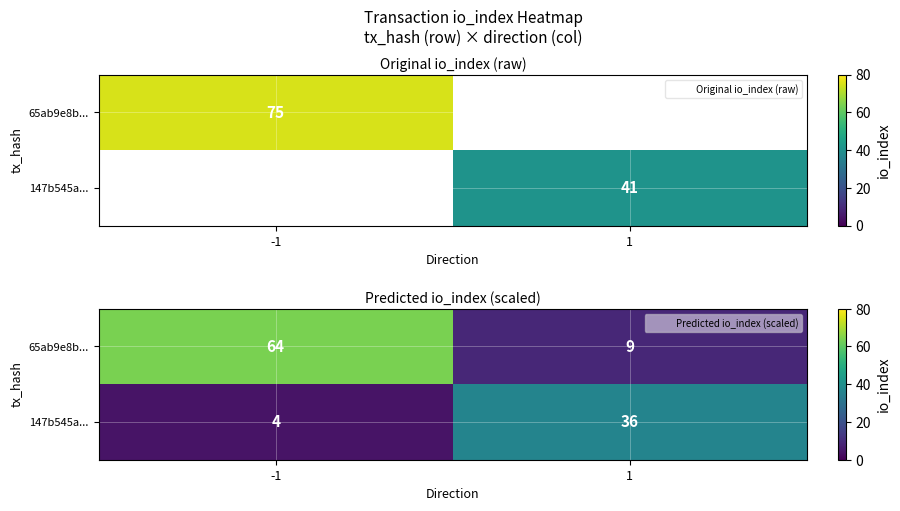

Is it true that 147b545a... equals 55.0 at 1?

False